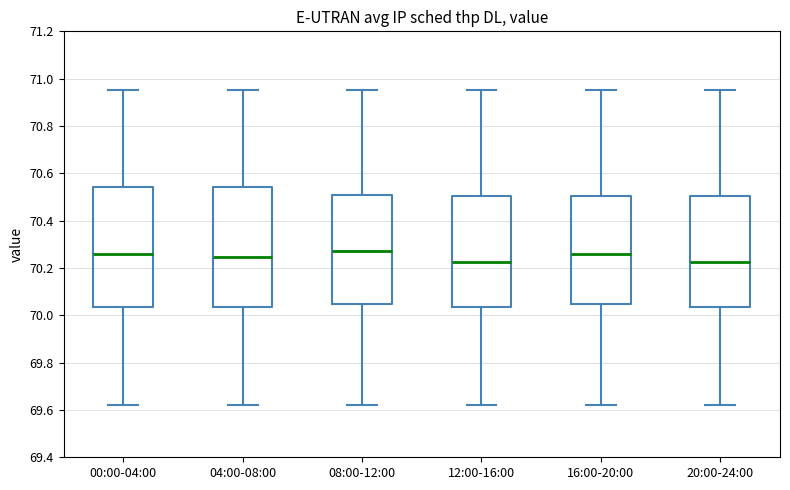

Where does the lower whisker of the box for 20:00-24:00 end on the y-axis? The values are not printed on the chart, so give them approximately, as read against the axis.

69.62